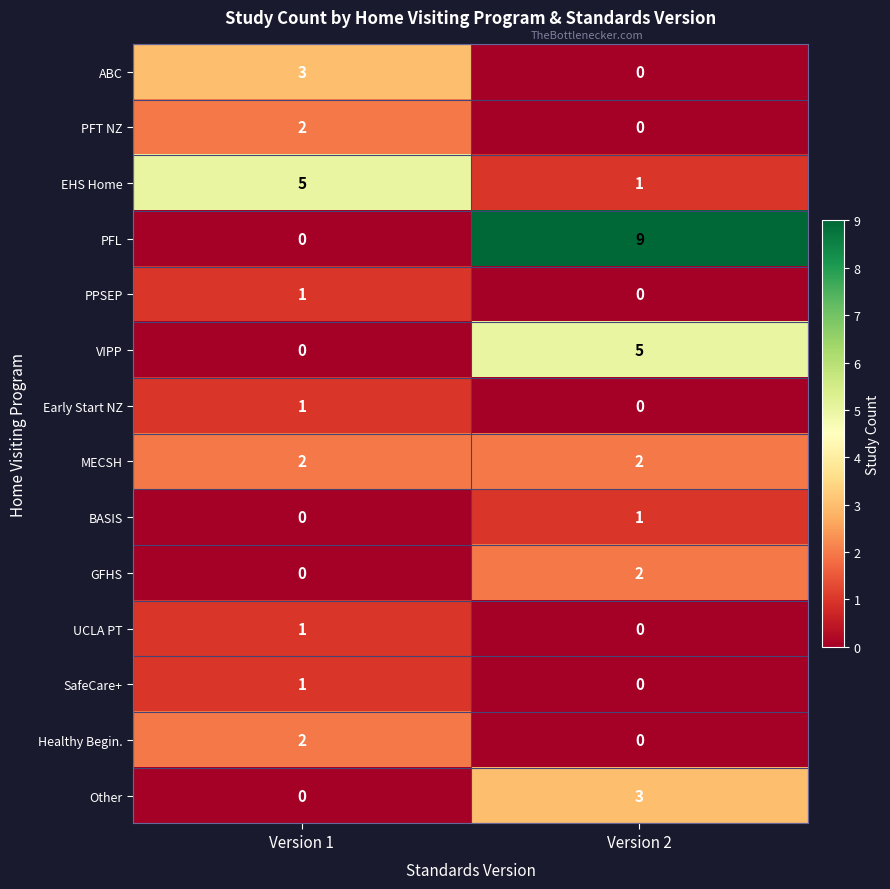

Which series has the widest spread of values?

PFL